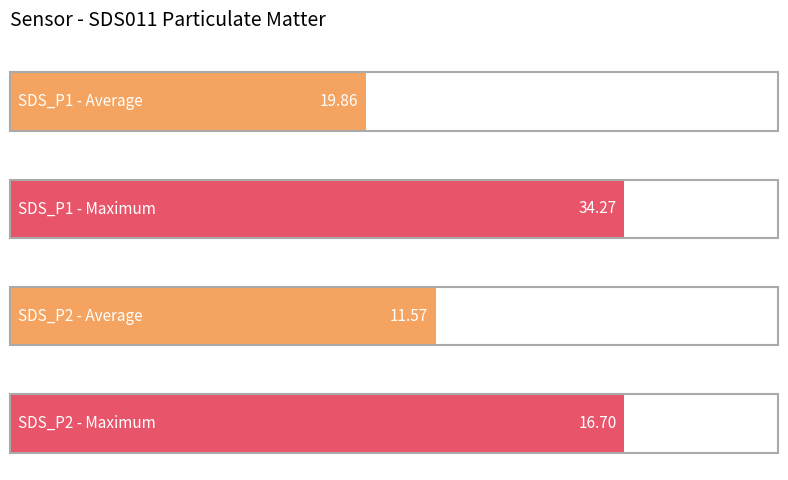

What are all the series names shown in the legend?

SDS_P1, SDS_P2